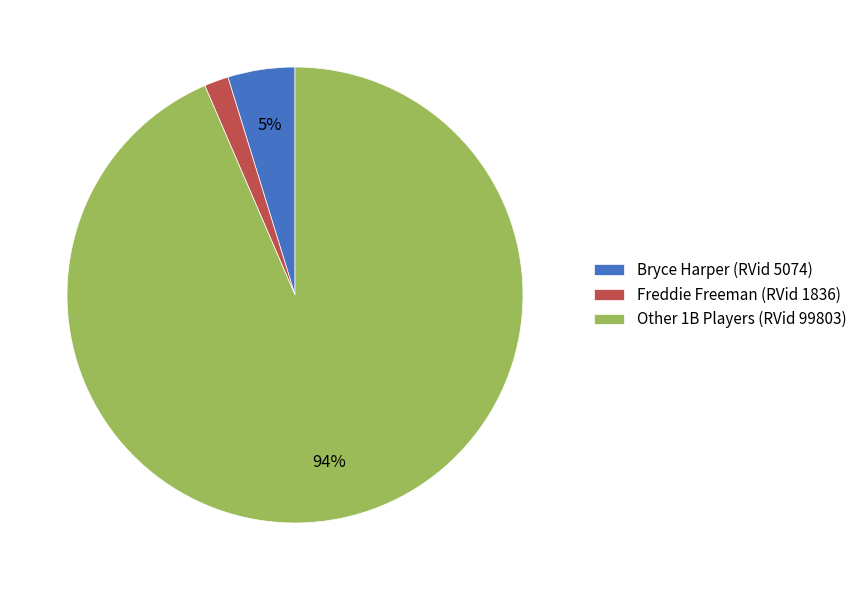

To the nearest percent, what is the combined percentage of Other 1B Players (RVid 99803) and Bryce Harper (RVid 5074)?

98%